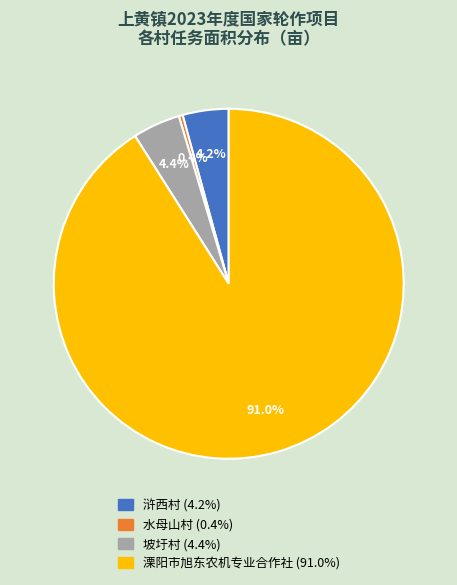

Is there any slice that represents more than half of the pie?

Yes